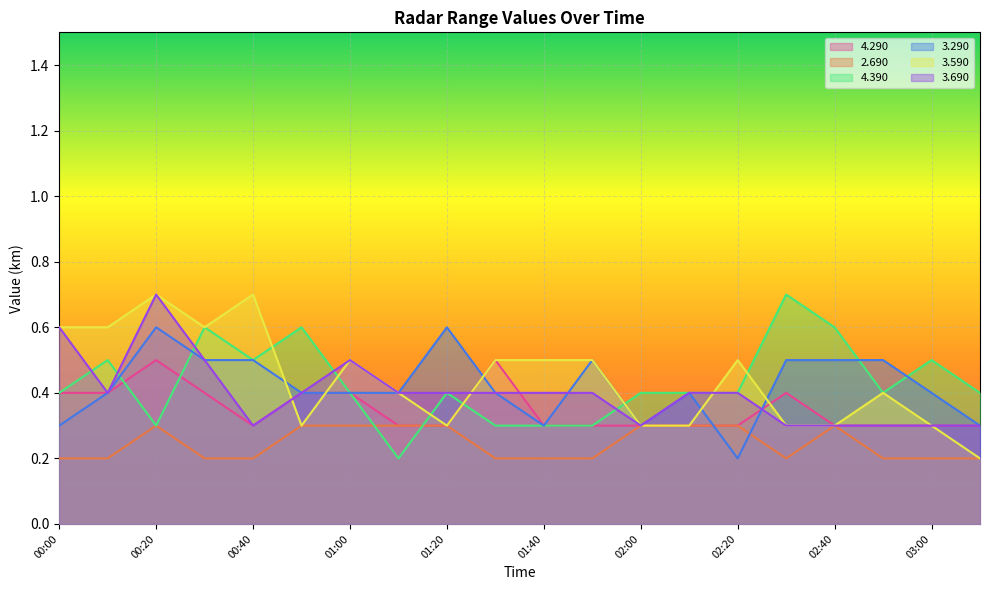

Which series has the largest total across all categories?

3.590